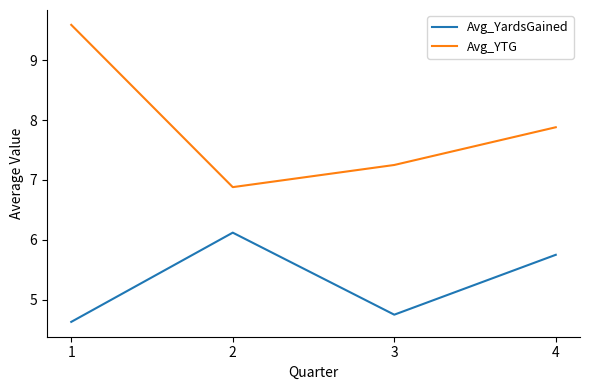

What is the highest value of the Avg_YTG series?

9.6